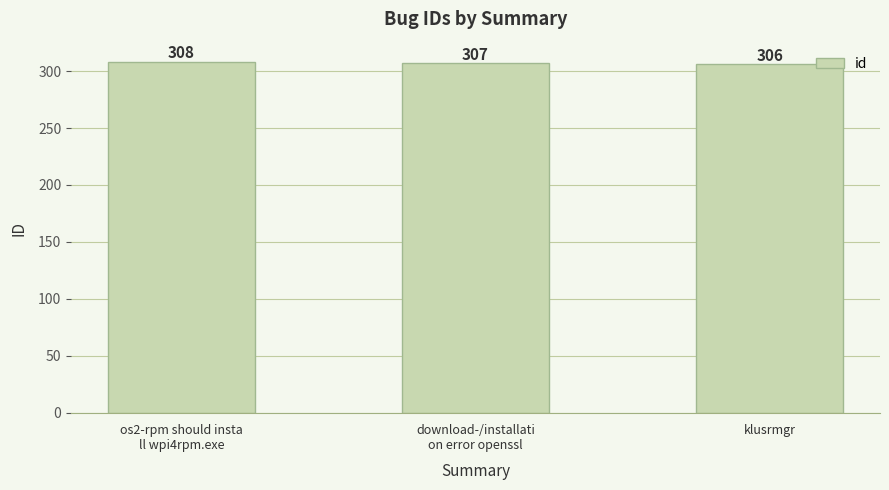

Reading left to right, what are all the values shown in this chart?

os2-rpm should insta
ll wpi4rpm.exe=308	download-/installati
on error openssl=307	klusrmgr=306